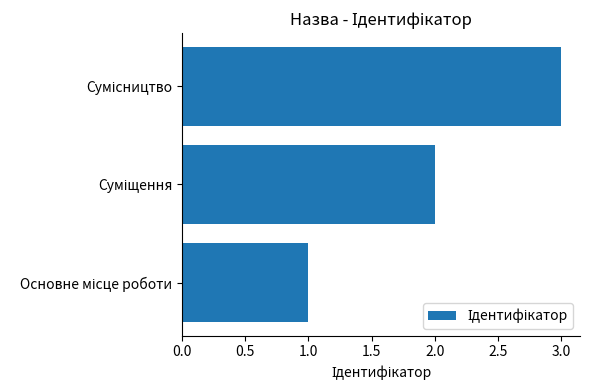

What is the maximum value shown in the chart?

3